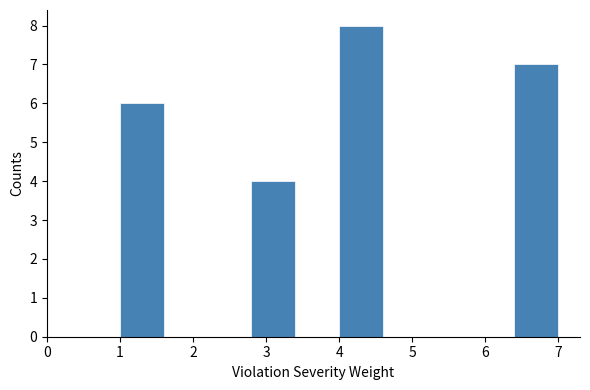

Which range on the x-axis has the tallest bar?

4.0 to 4.6